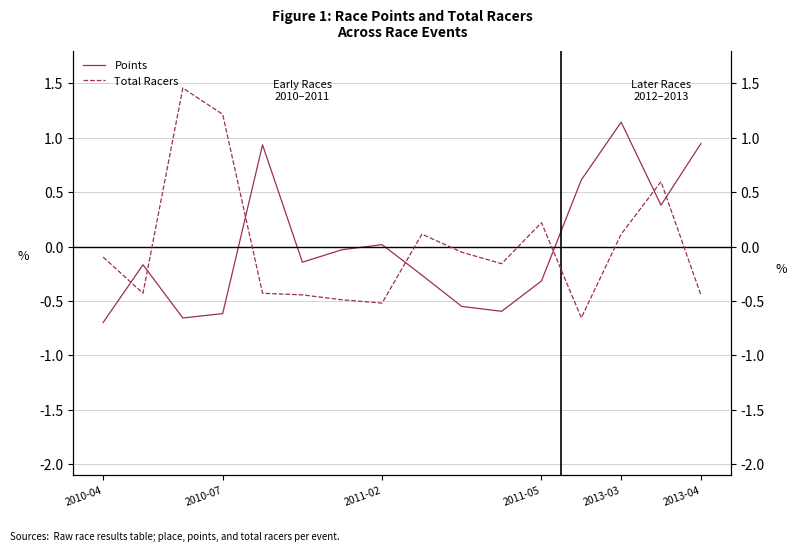

How many lines are shown in the chart?

2